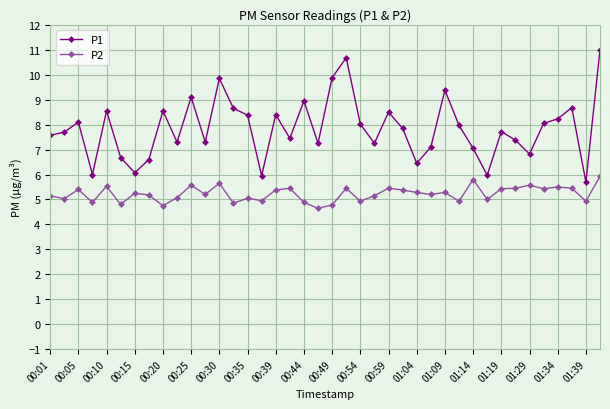

What is the sum of all P2 values?

209.0